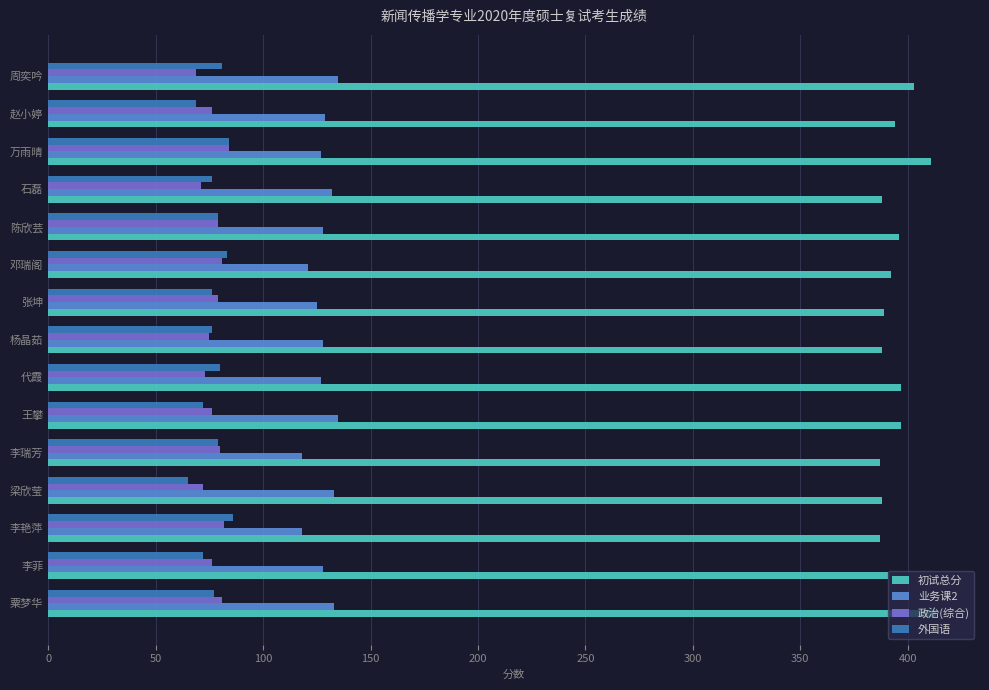

What is the average value of the 政治(综合) series?

77